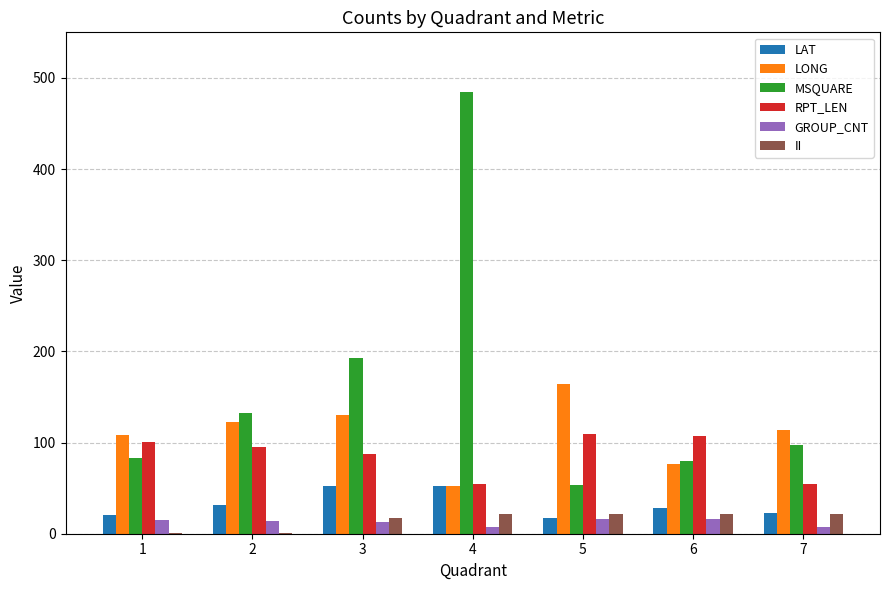

The value of MSQUARE at 2 is 132.0. True or false?

True